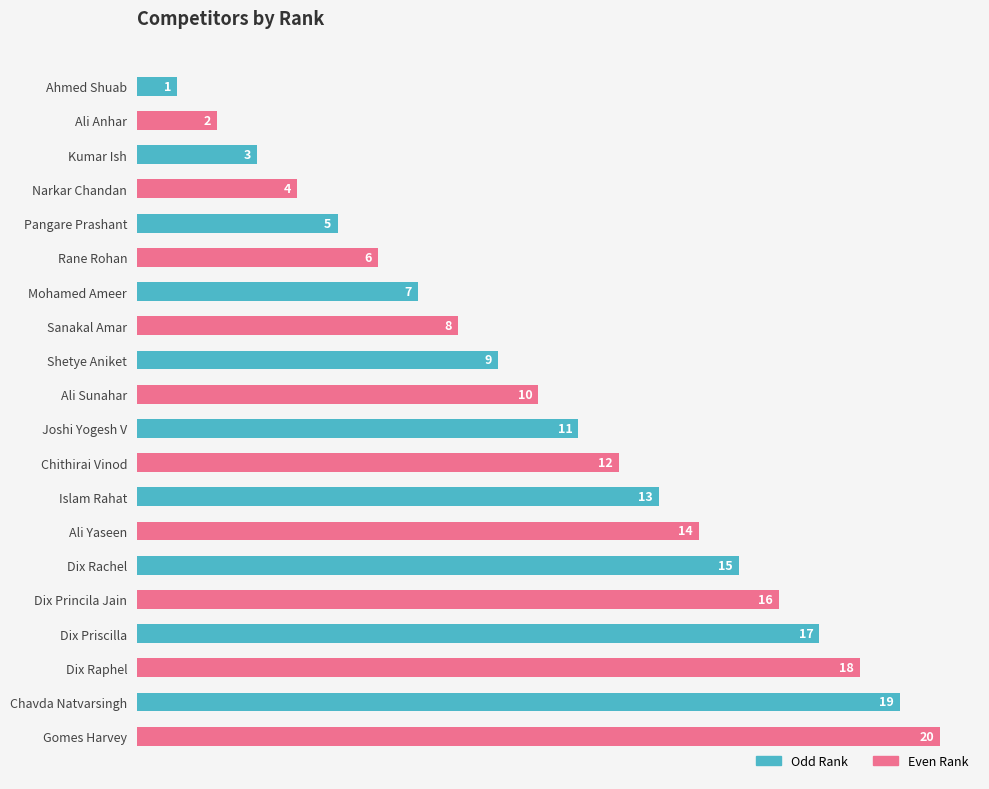

What position from the top is Mohamed Ameer?

7